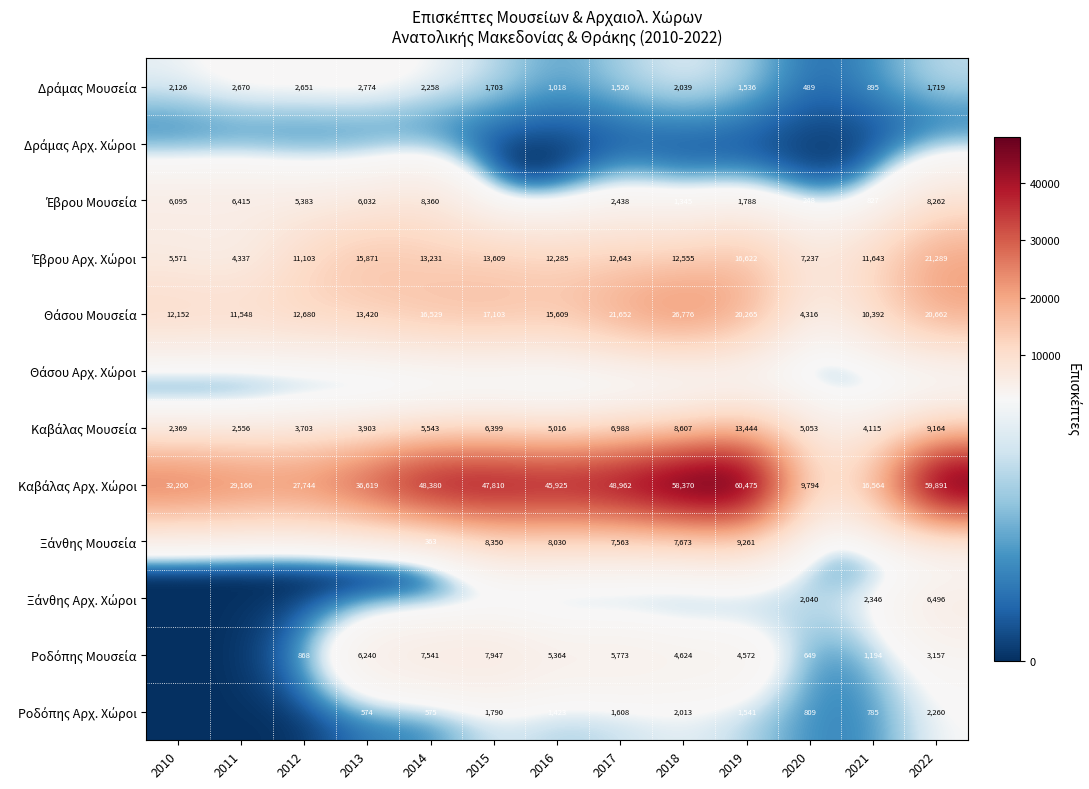

At which category is the sum across all series the highest?

2022